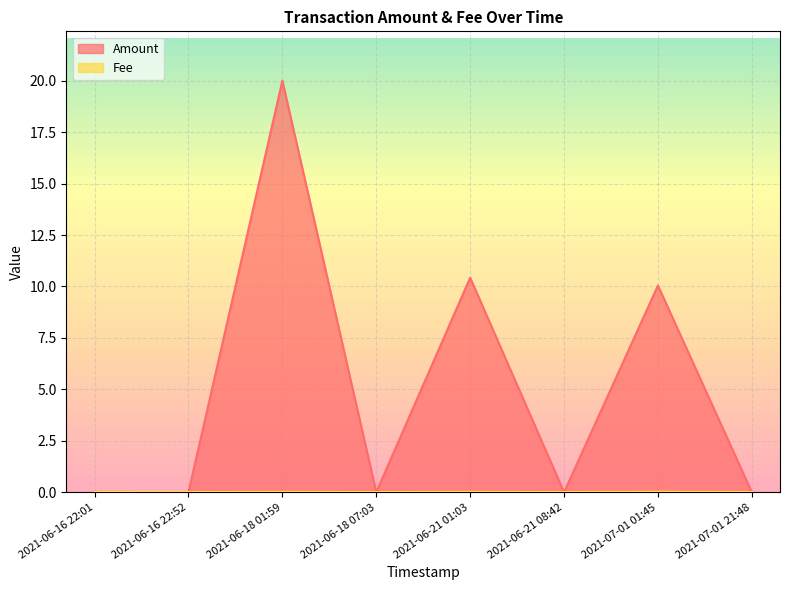

List the series in order of their overall mean, lowest first.

Fee, Amount